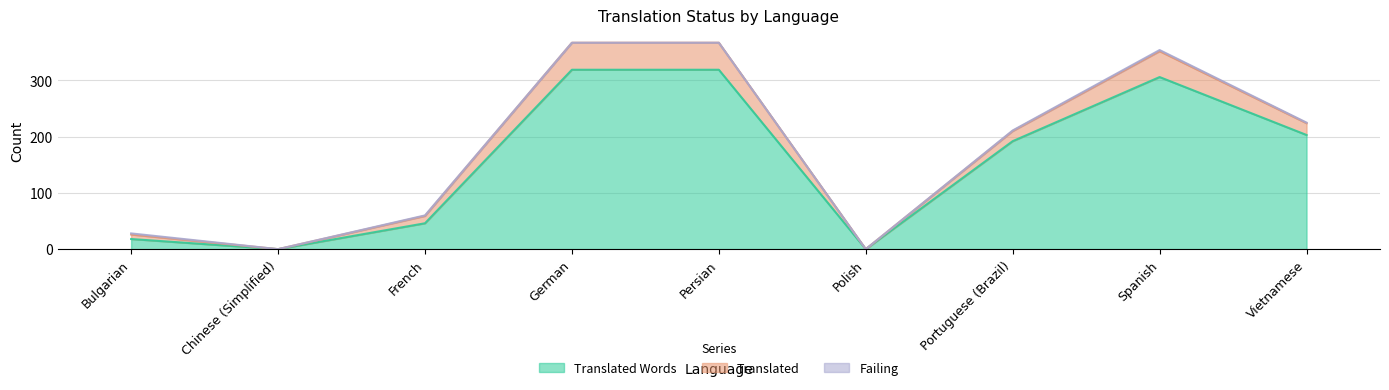

Is it true that translated equals 13 at French?

True